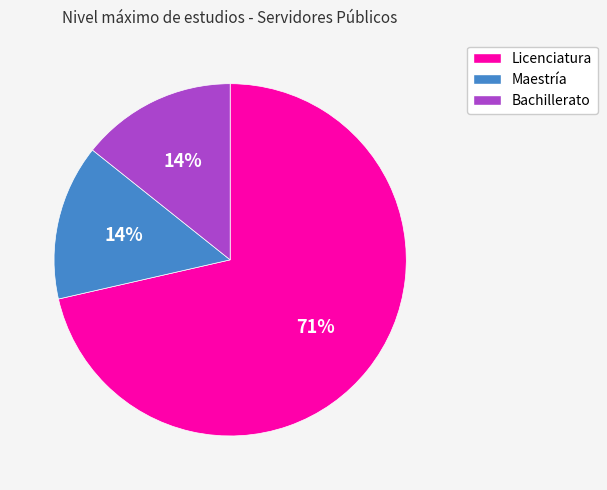

Between Maestría and Licenciatura, which is larger?

Licenciatura